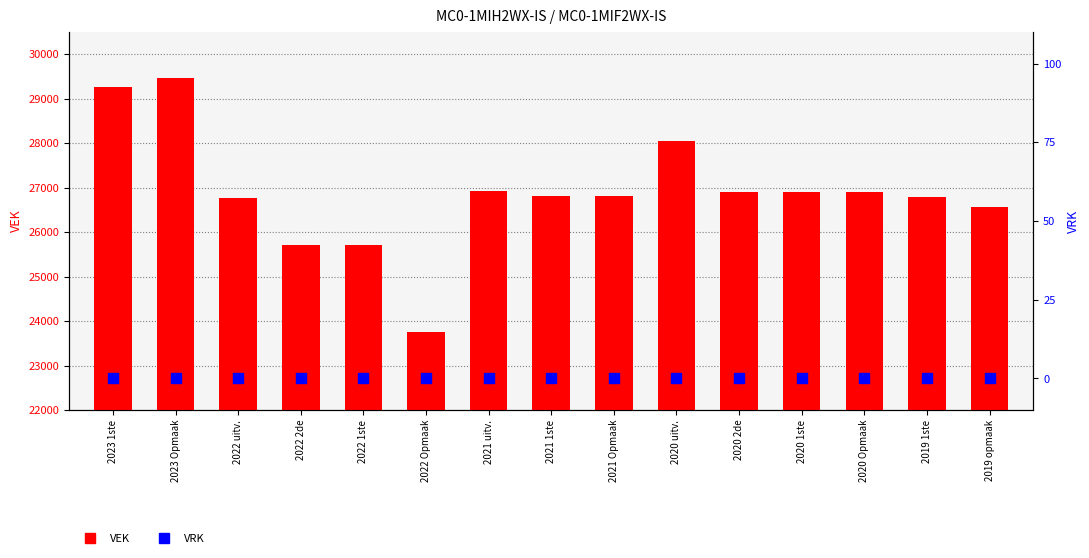

Reading left to right, list all the values displayed in this chart.

VEK: 29267	29458	26770	25715	25715	23744	26928	26819	26819	28051	26908	26908	26908	26793	26572
VRK: 0	0	0	0	0	0	0	0	0	0	0	0	0	0	0